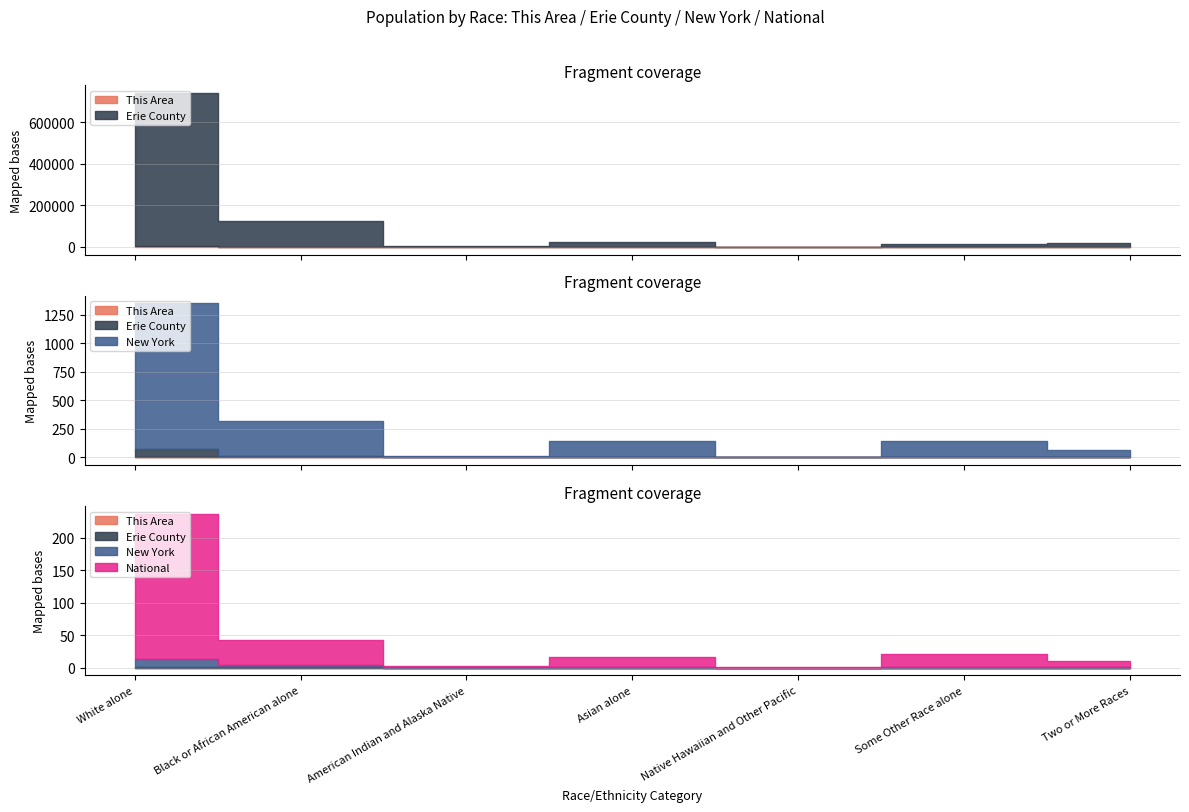

What is the sum of all Erie County values?

919040